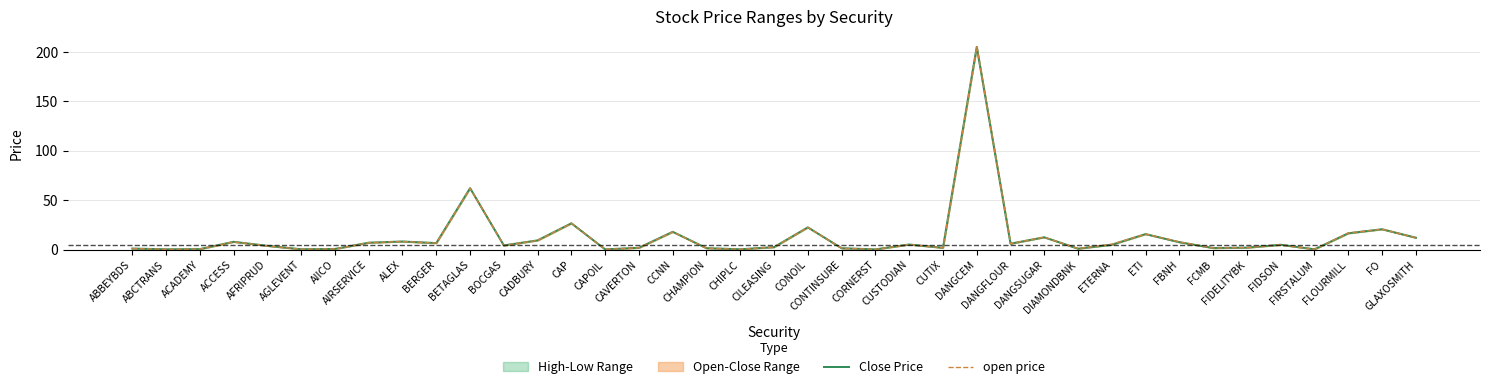

Reading left to right, extract all data points from this chart.

Close Price: ABBEYBDS=1.1	ABCTRANS=0.3	ACADEMY=0.5	ACCESS=7.9	AFRIPRUD=3.8	AGLEVENT=0.4	AIICO=0.7	AIRSERVICE=7.0	ALEX=8.2	BERGER=6.6	BETAGLAS=62.1	BOCGAS=4.2	CADBURY=9.3	CAP=26.6	CAPOIL=0.2	CAVERTON=1.9	CCNN=18.0	CHAMPION=1.4	CHIPLC=0.3	CILEASING=2.5	CONOIL=22.5	CONTINSURE=1.4	CORNERST=0.2	CUSTODIAN=5.2	CUTIX=1.8	DANGCEM=205.0	DANGFLOUR=6.0	DANGSUGAR=12.4	DIAMONDBNK=0.9	ETERNA=5.0	ETI=15.7	FBNH=7.5	FCMB=1.6	FIDELITYBK=2.0	FIDSON=4.9	FIRSTALUM=0.3	FLOURMILL=16.5	FO=20.6	GLAXOSMITH=12.1
open price: ABBEYBDS=1.1	ABCTRANS=0.3	ACADEMY=0.5	ACCESS=7.8	AFRIPRUD=3.8	AGLEVENT=0.4	AIICO=0.7	AIRSERVICE=7.0	ALEX=8.2	BERGER=6.6	BETAGLAS=62.1	BOCGAS=4.2	CADBURY=9.3	CAP=26.6	CAPOIL=0.2	CAVERTON=1.9	CCNN=17.9	CHAMPION=1.4	CHIPLC=0.3	CILEASING=2.5	CONOIL=22.5	CONTINSURE=1.4	CORNERST=0.2	CUSTODIAN=5.2	CUTIX=1.8	DANGCEM=205.0	DANGFLOUR=6.1	DANGSUGAR=12.6	DIAMONDBNK=1.1	ETERNA=5.5	ETI=15.7	FBNH=7.8	FCMB=1.6	FIDELITYBK=2.0	FIDSON=4.9	FIRSTALUM=0.3	FLOURMILL=16.9	FO=20.6	GLAXOSMITH=12.1